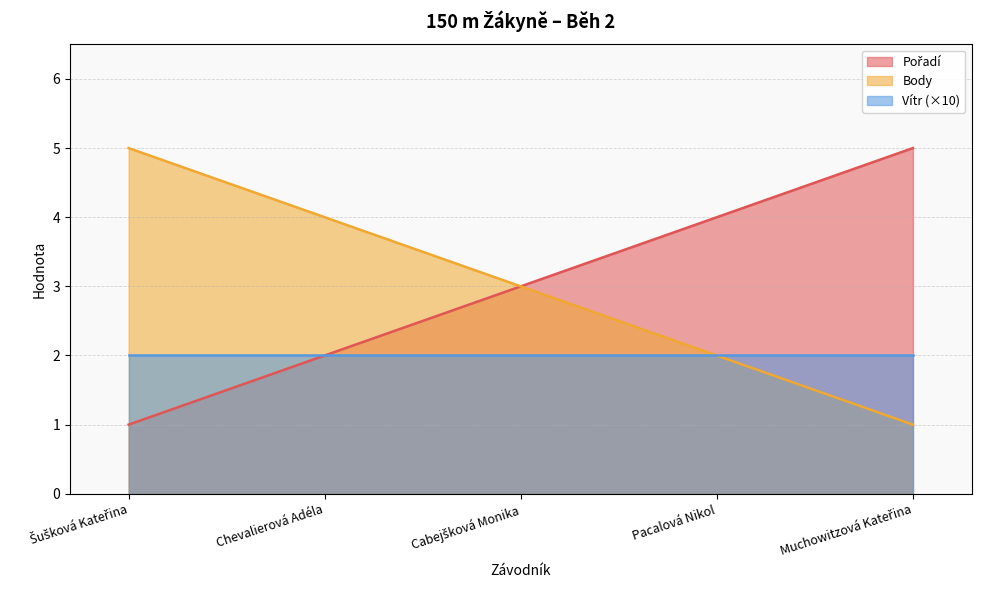

What is the smallest value displayed?

1